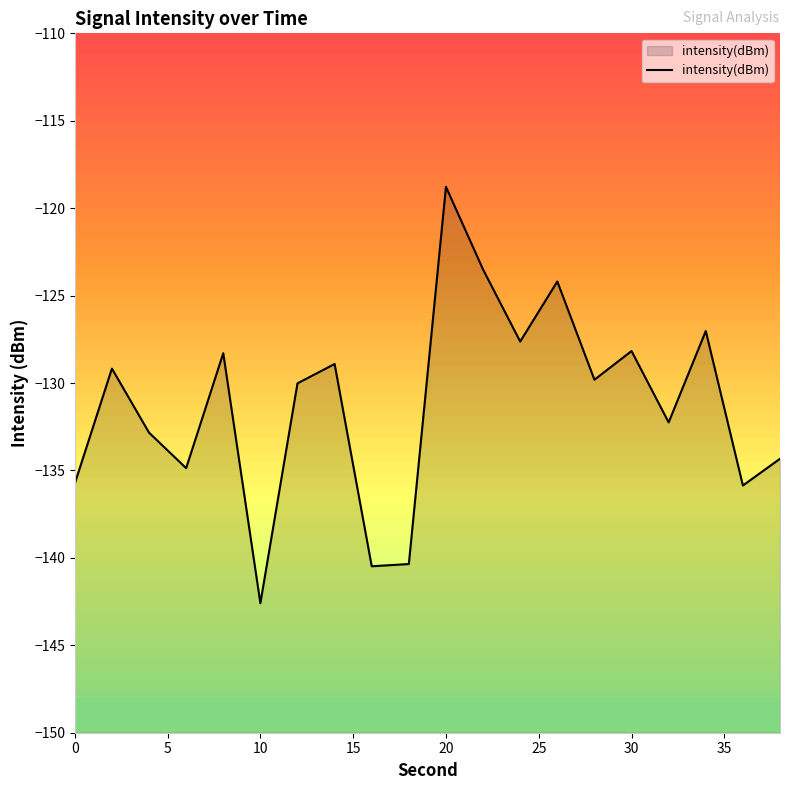

At which label does intensity(dBm) reach its peak?

20